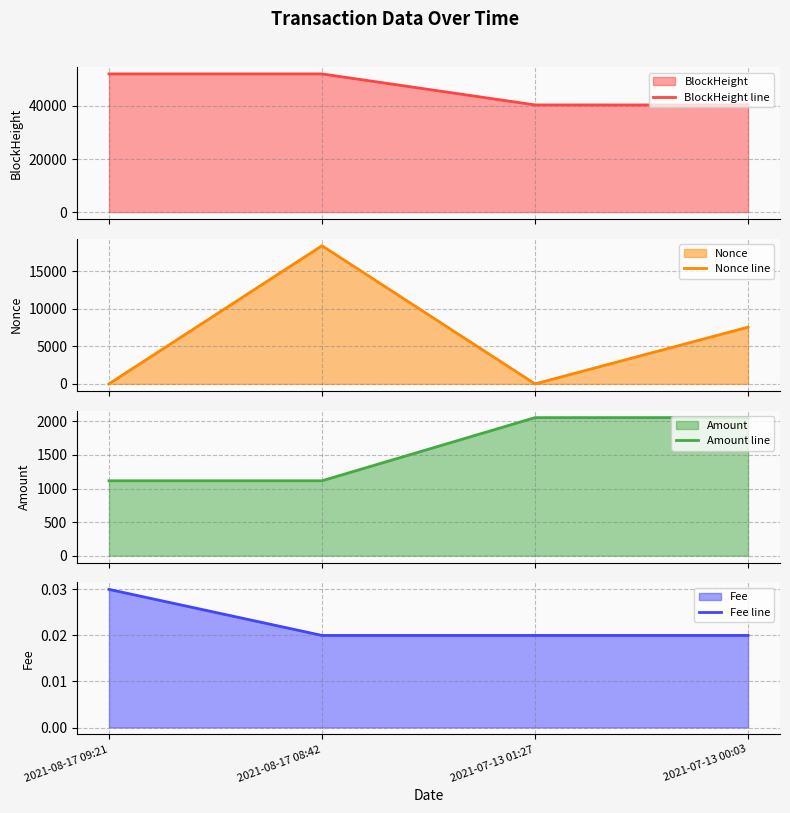

What position from the right is 2021-08-17 08:42?

3